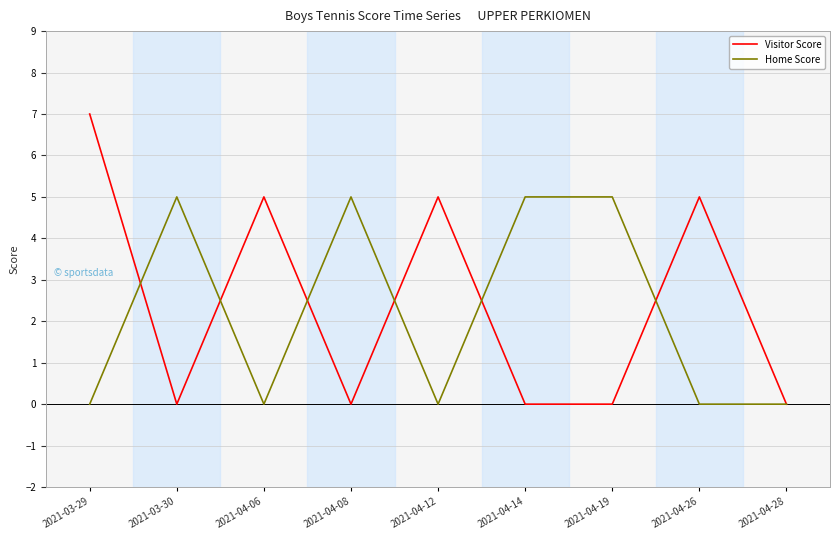

What position from the right is 2021-04-08?

6